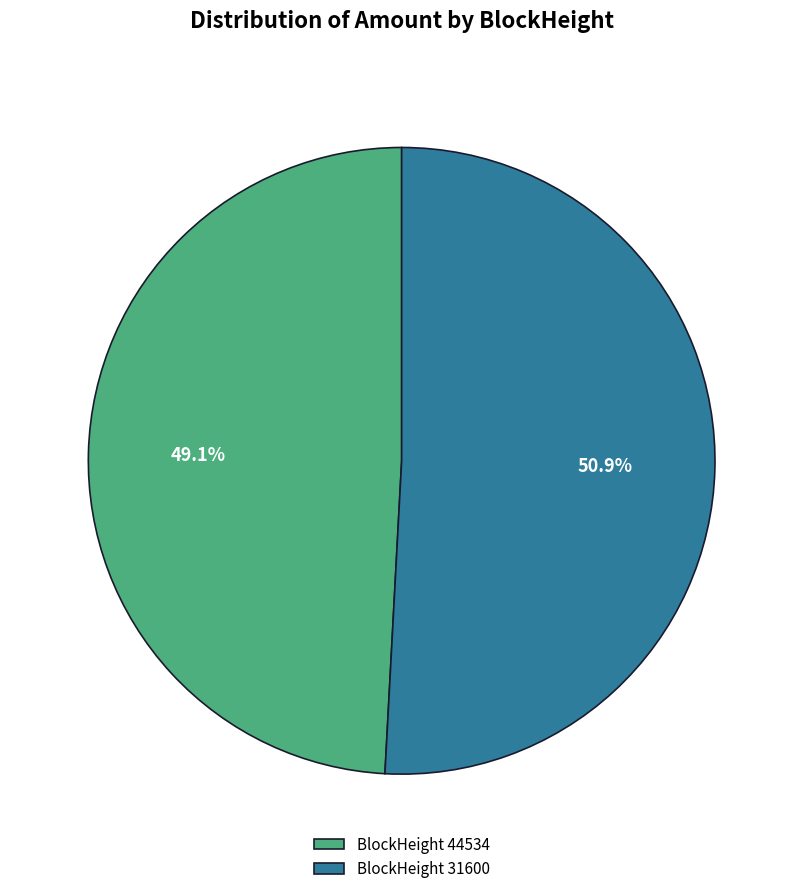

Rank the categories by value from lowest to highest.

BlockHeight 44534, BlockHeight 31600